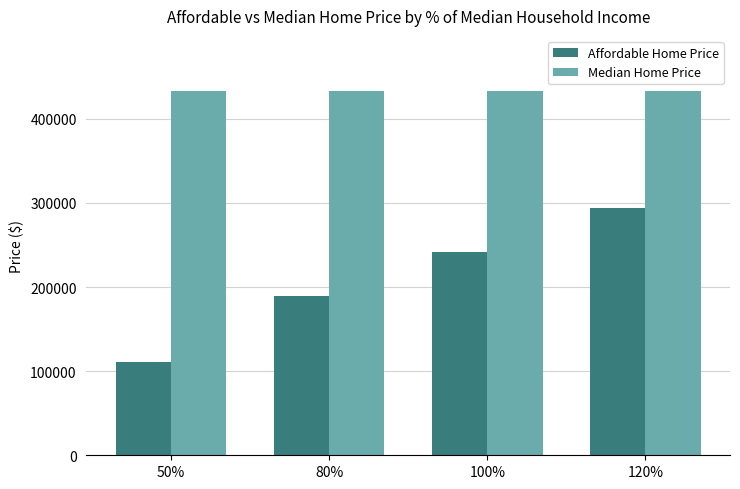

What is the label of the 3rd bar from the right?

80%